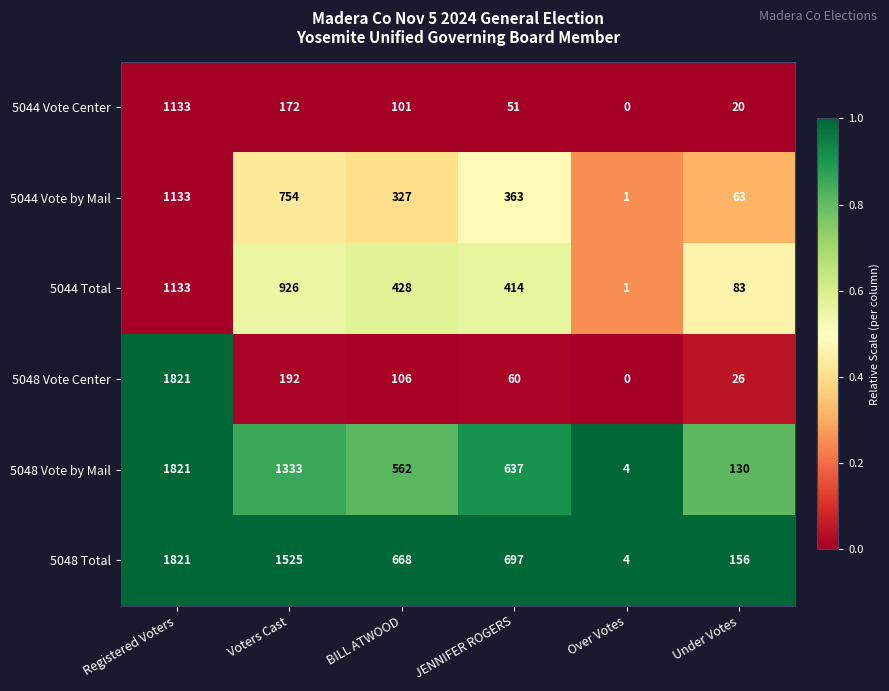

What is the difference between the second highest and second lowest values in the 5044 Vote Center series?

152